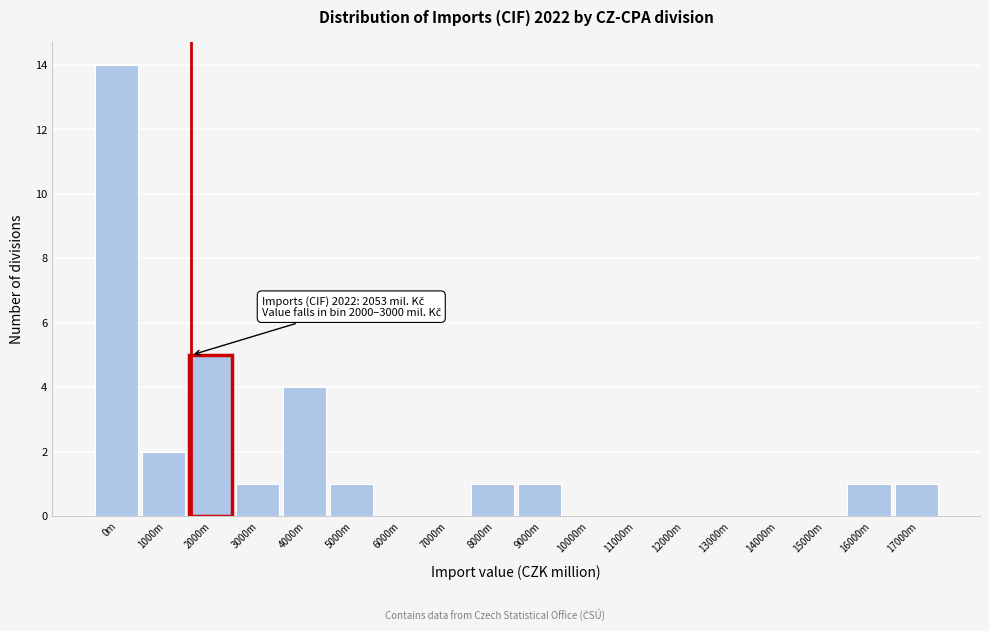

Reading left to right, extract all data points from this chart.

0m=14	1000m=2	2000m=5	3000m=1	4000m=4	5000m=1	6000m=0	7000m=0	8000m=1	9000m=1	10000m=0	11000m=0	12000m=0	13000m=0	14000m=0	15000m=0	16000m=1	17000m=1